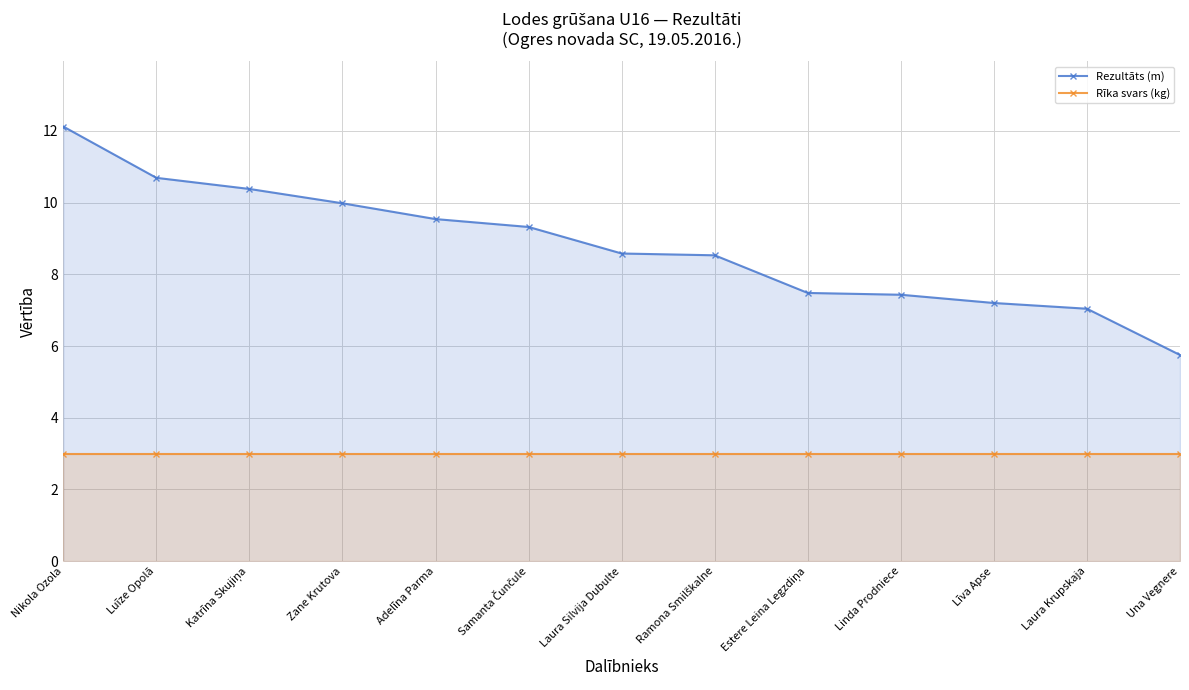

What position from the left is Zane Krutova?

4